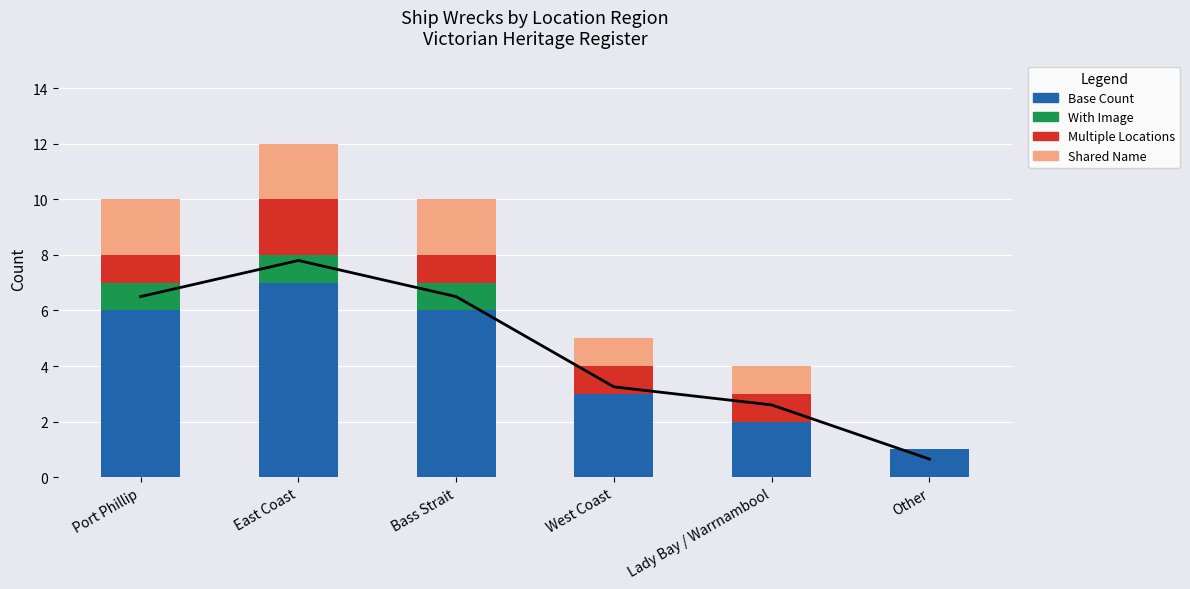

At which category does the chart reach its minimum across all series?

West Coast